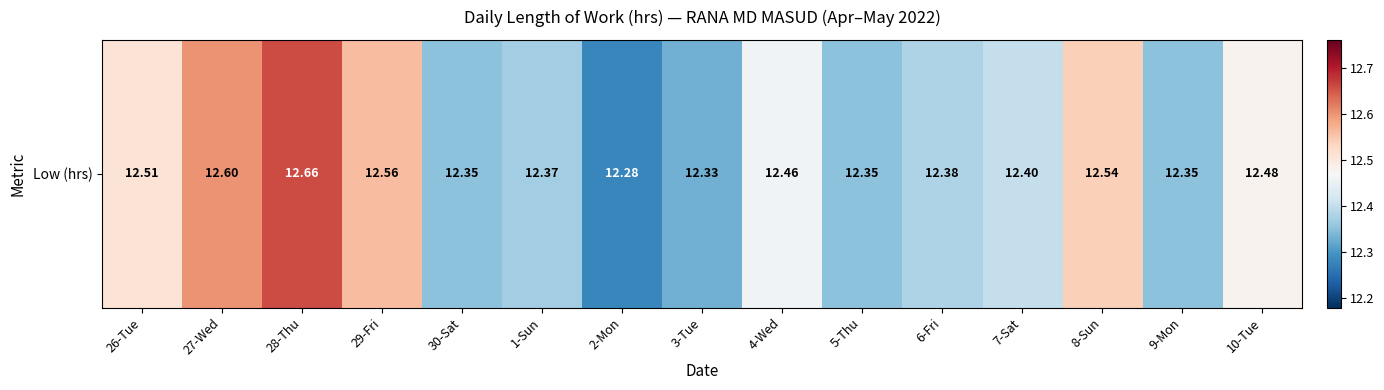

List the labels in order of value, largest first.

28-Thu, 27-Wed, 29-Fri, 8-Sun, 26-Tue, 10-Tue, 4-Wed, 7-Sat, 6-Fri, 1-Sun, 30-Sat, 5-Thu, 9-Mon, 3-Tue, 2-Mon